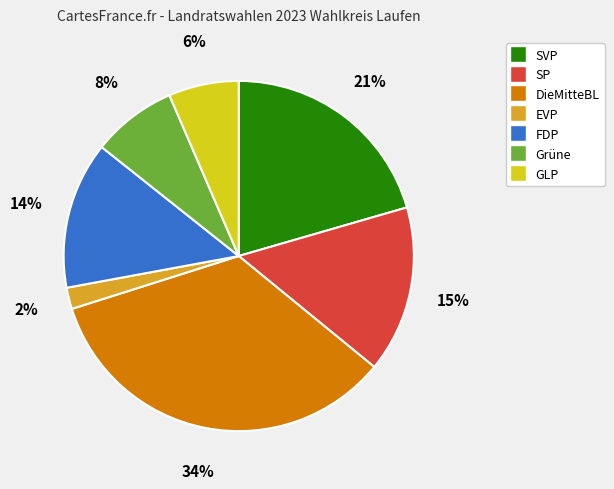

To the nearest percent, what is the combined percentage of EVP and SVP?

23%